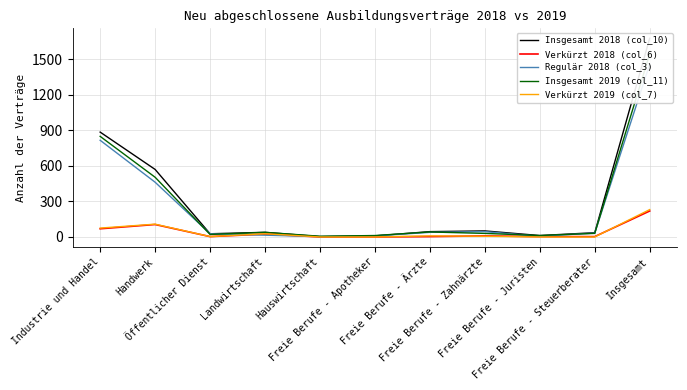

How many values in the Verkürzt 2018 (col_6) series exceed 3?

5